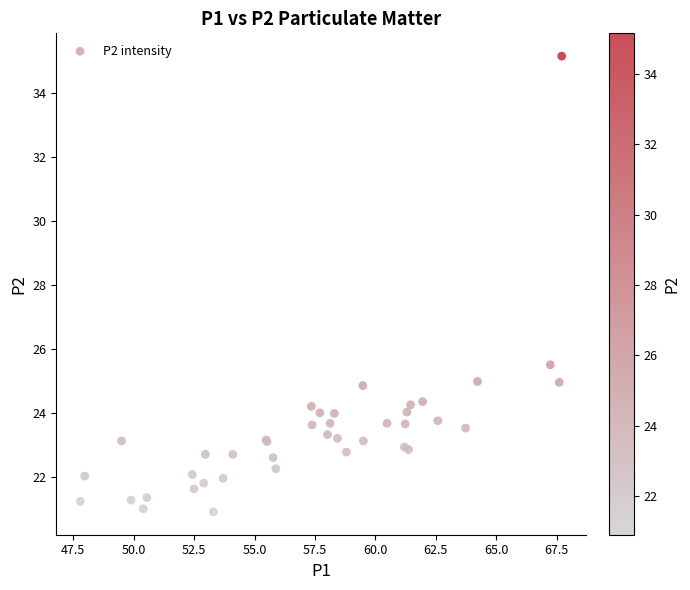

What Y value in the scatter plot is closest to 28?

25.5